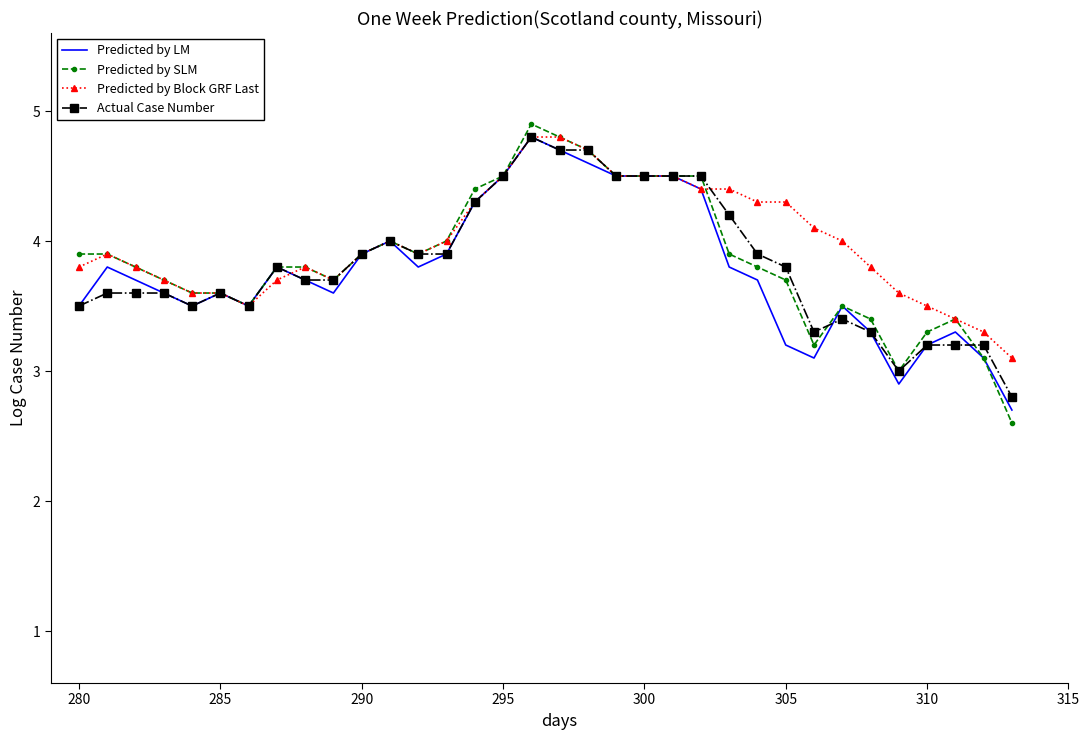

How many distinct data groups are displayed?

4